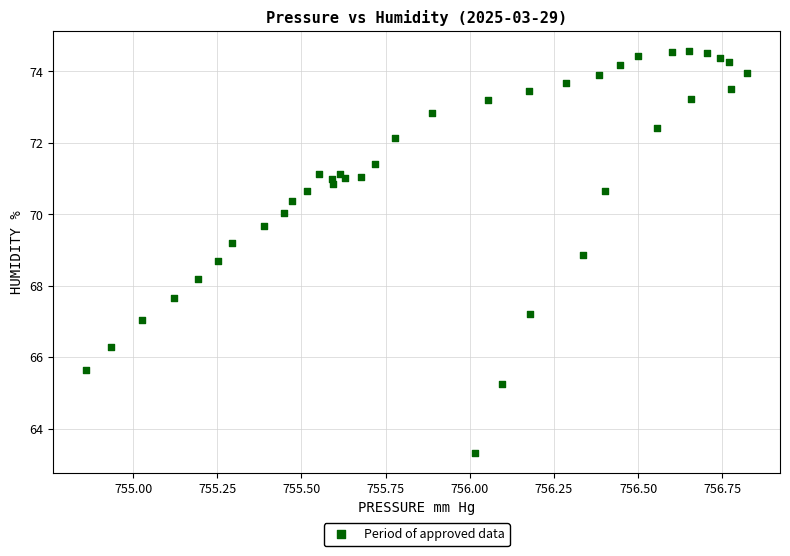

What Y value in the scatter plot is closest to 68?

68.2